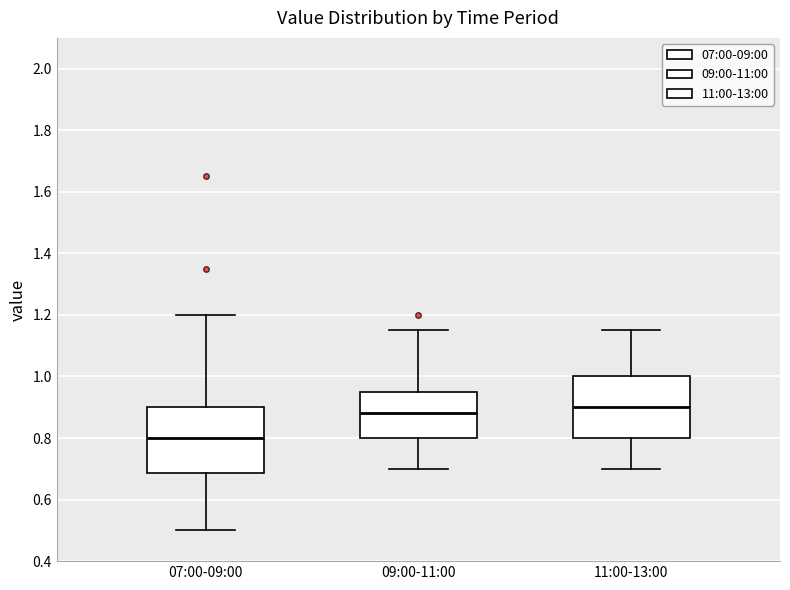

Which box's median line is the lowest?

07:00-09:00